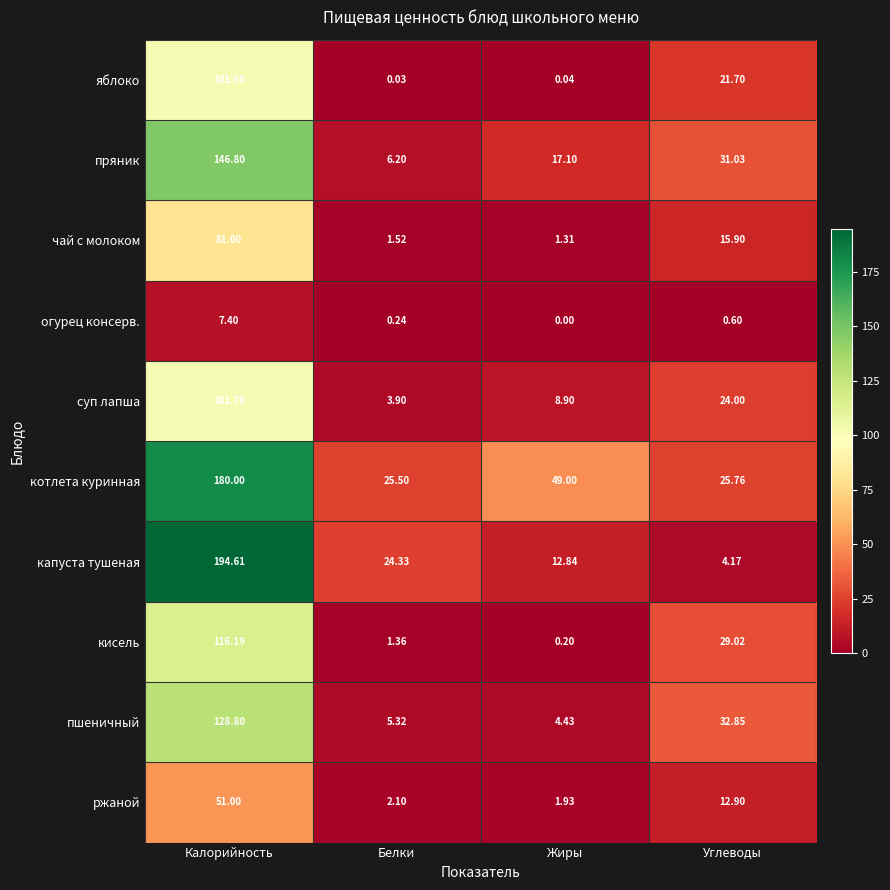

Where is пшеничный nearest to the value 66?

Углеводы